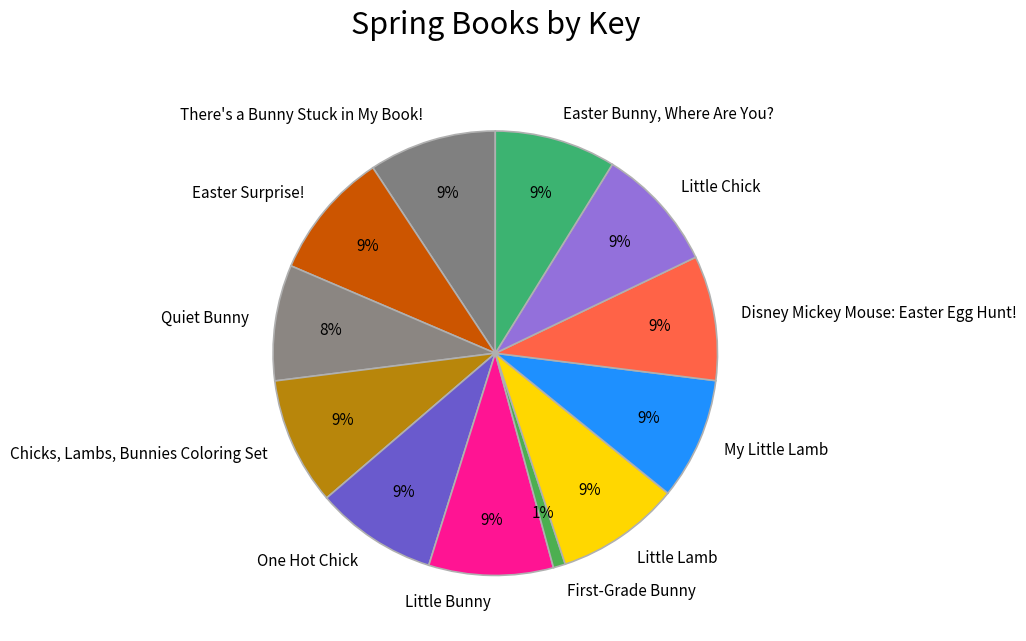

To the nearest percent, what is the difference between the Quiet Bunny and Little Bunny slice percentages?

1%